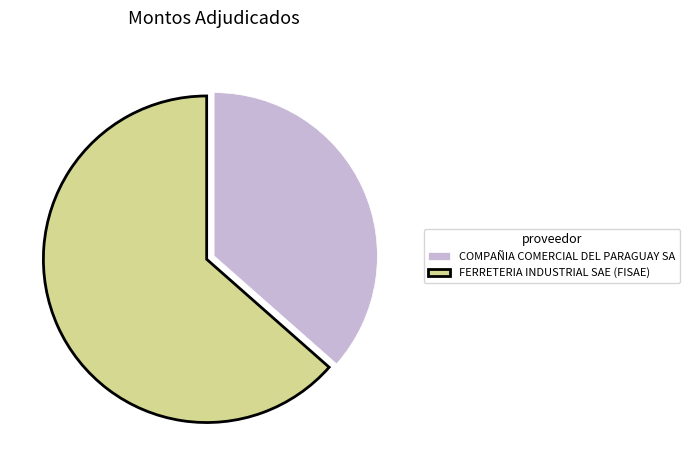

Which slice is the largest?

FERRETERIA INDUSTRIAL SAE (FISAE)